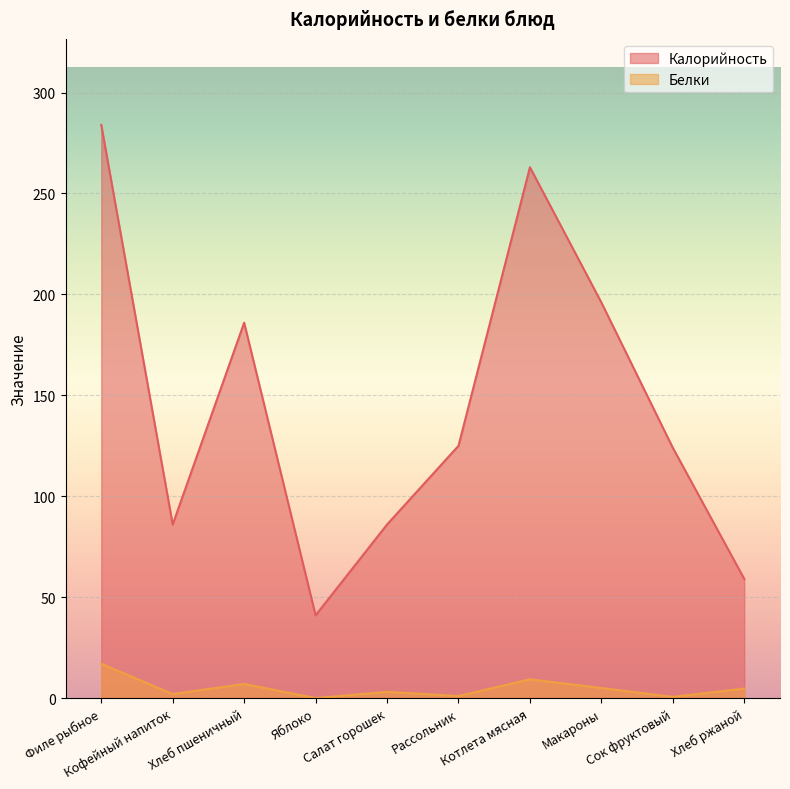

What is the value of the Калорийность point at the 4th from the left?

41.0